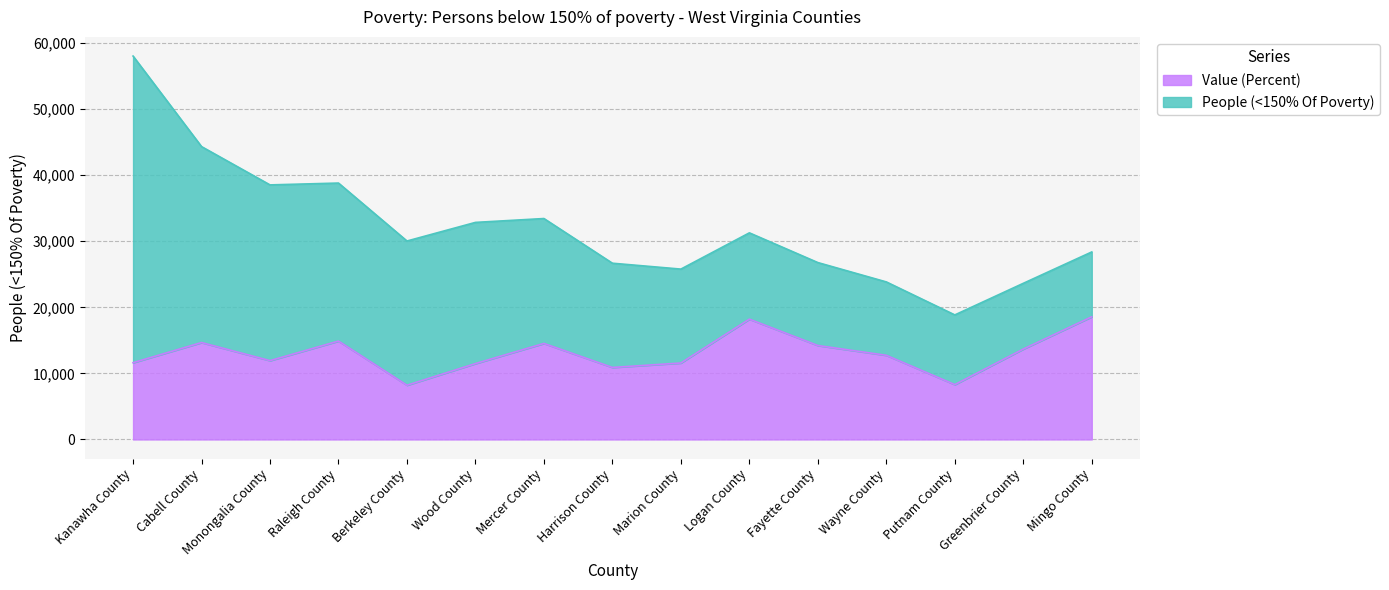

At which label is the value closest to 13386?

Greenbrier County